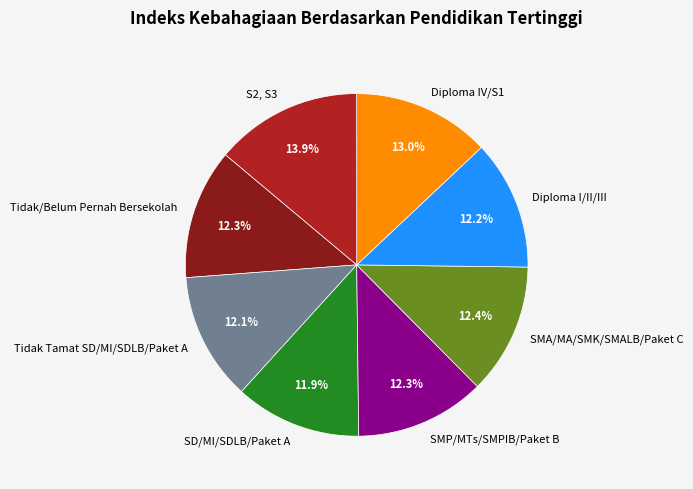

Is it true that SMP/MTs/SMPIB/Paket B is 12% of the pie?

True